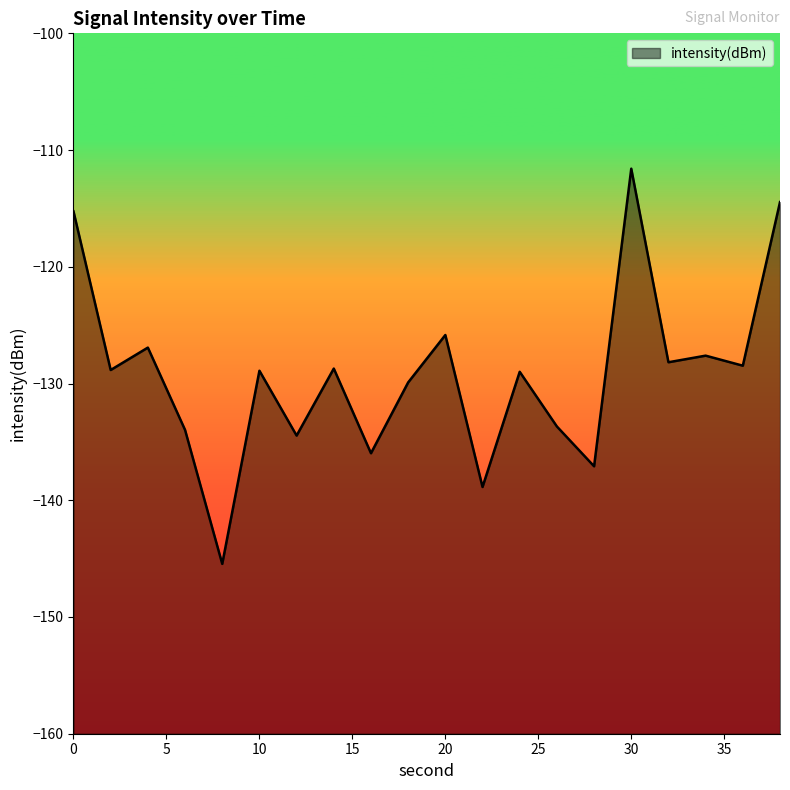

Count the number of data series in this chart.

1